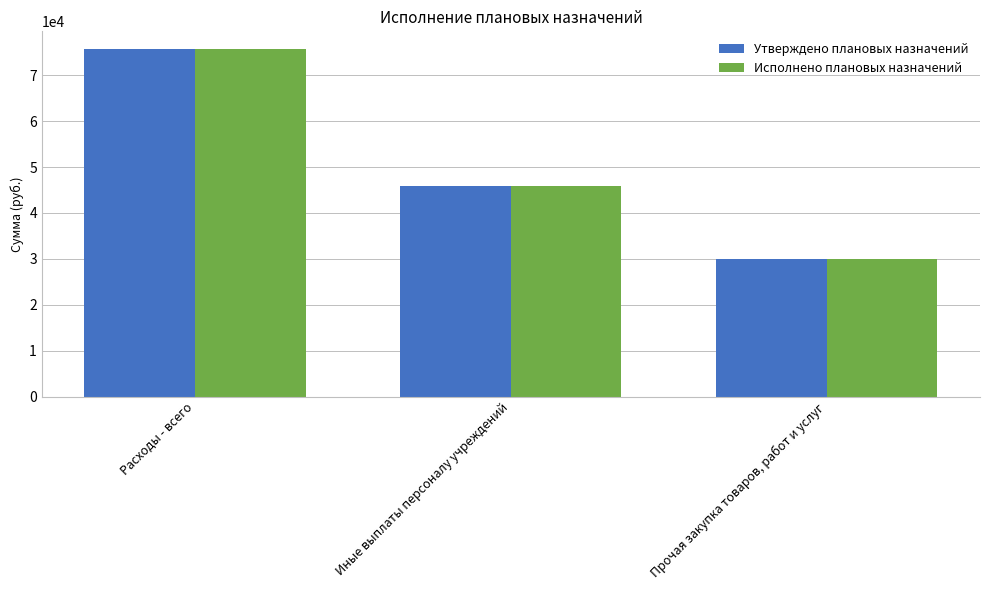

List the labels in order of Утверждено плановых назначений value, largest first.

Расходы - всего, Иные выплаты персоналу учреждений, Прочая закупка товаров, работ и услуг